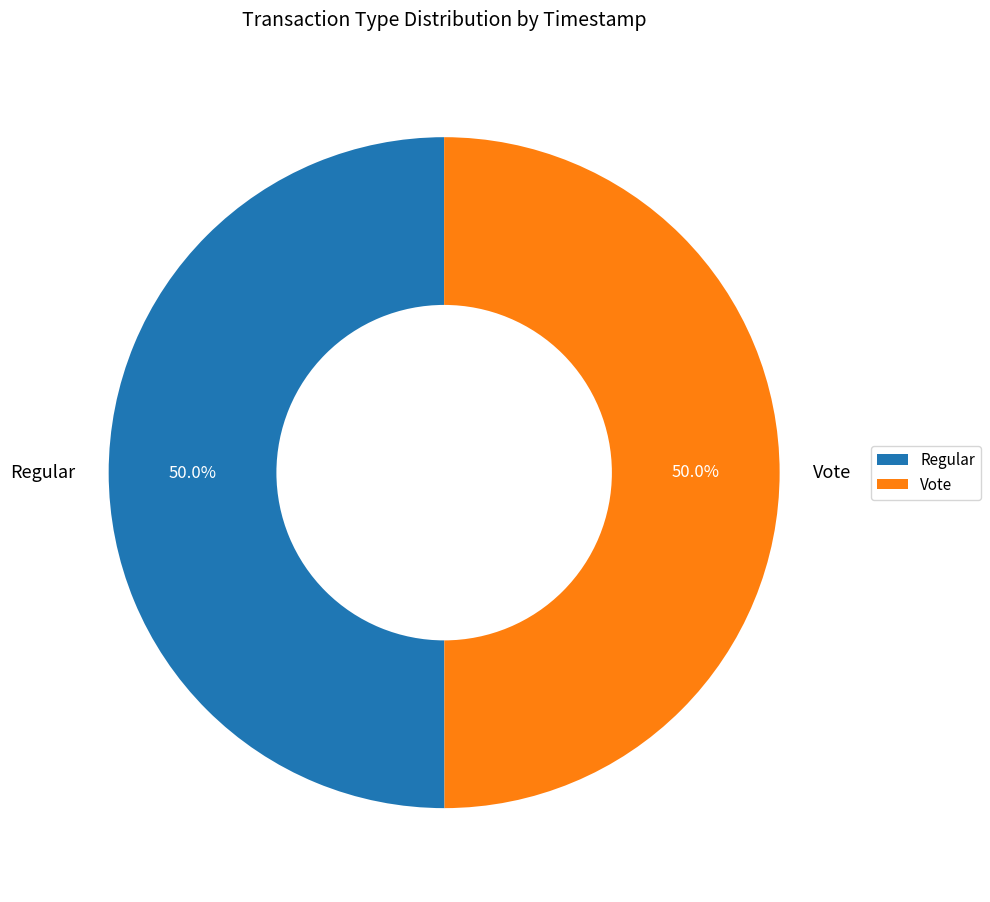

How many slices are in this pie chart?

2